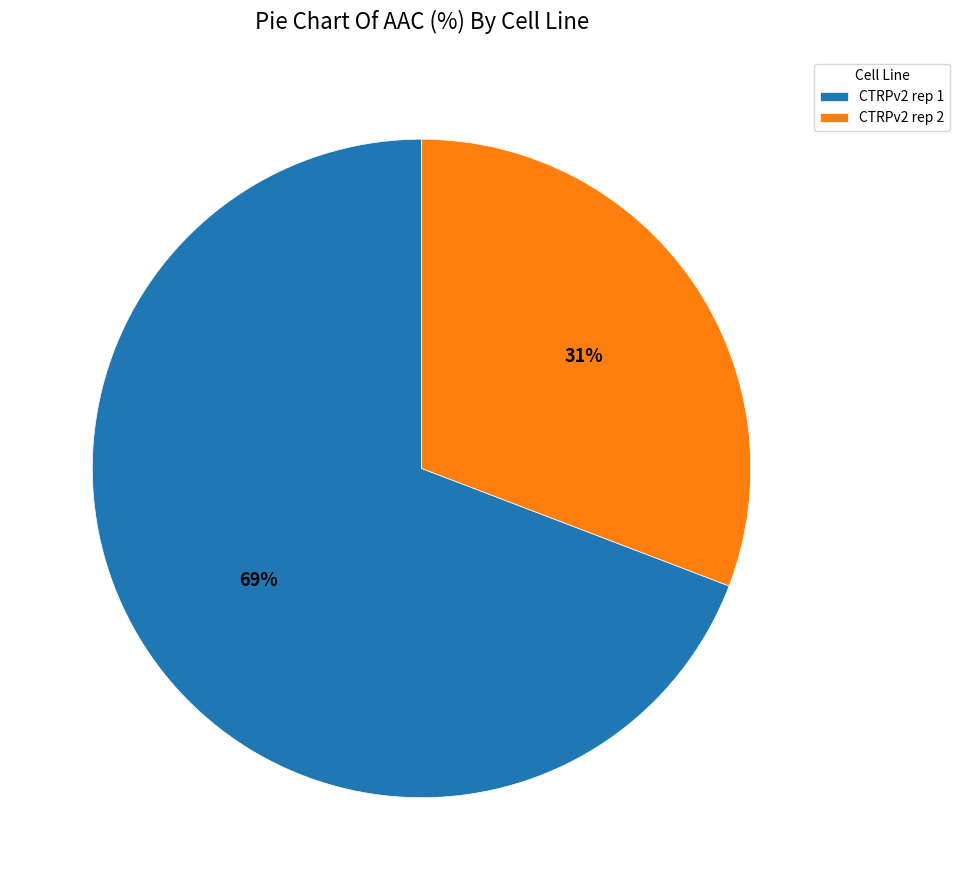

What is the smallest slice in the pie chart?

CTRPv2 rep 2